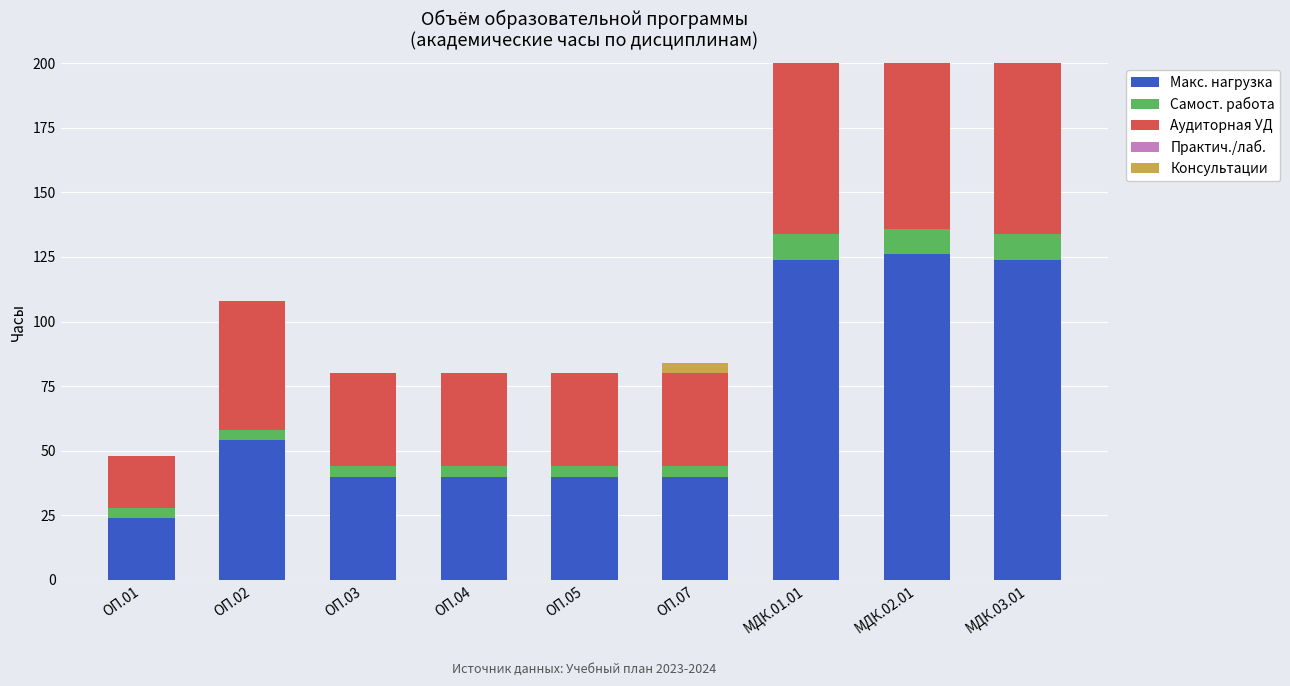

Reading left to right, extract all data points from this chart.

Макс. нагрузка: ОП.01=24	ОП.02=54	ОП.03=40	ОП.04=40	ОП.05=40	ОП.07=40	МДК.01.01=124	МДК.02.01=126	МДК.03.01=124
Самост. работа: ОП.01=4	ОП.02=4	ОП.03=4	ОП.04=4	ОП.05=4	ОП.07=4	МДК.01.01=10	МДК.02.01=10	МДК.03.01=10
Аудиторная УД: ОП.01=20	ОП.02=50	ОП.03=36	ОП.04=36	ОП.05=36	ОП.07=36	МДК.01.01=106	МДК.02.01=108	МДК.03.01=106
Практич./лаб.: ОП.01=0	ОП.02=0	ОП.03=0	ОП.04=0	ОП.05=0	ОП.07=0	МДК.01.01=0	МДК.02.01=0	МДК.03.01=0
Консультации: ОП.01=0	ОП.02=0	ОП.03=0	ОП.04=0	ОП.05=0	ОП.07=4	МДК.01.01=2	МДК.02.01=2	МДК.03.01=2